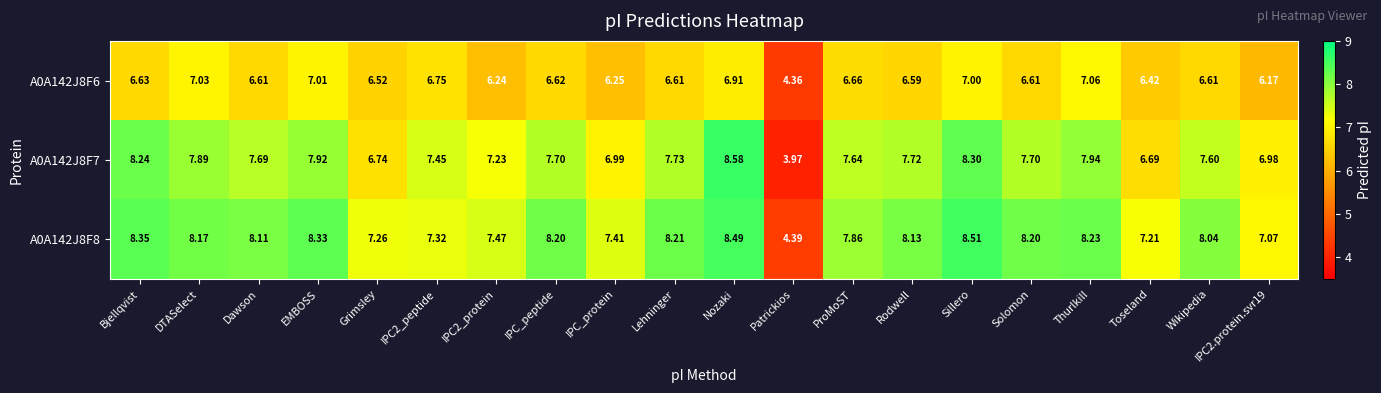

List the series in order of their overall mean, highest first.

A0A142J8F8, A0A142J8F7, A0A142J8F6